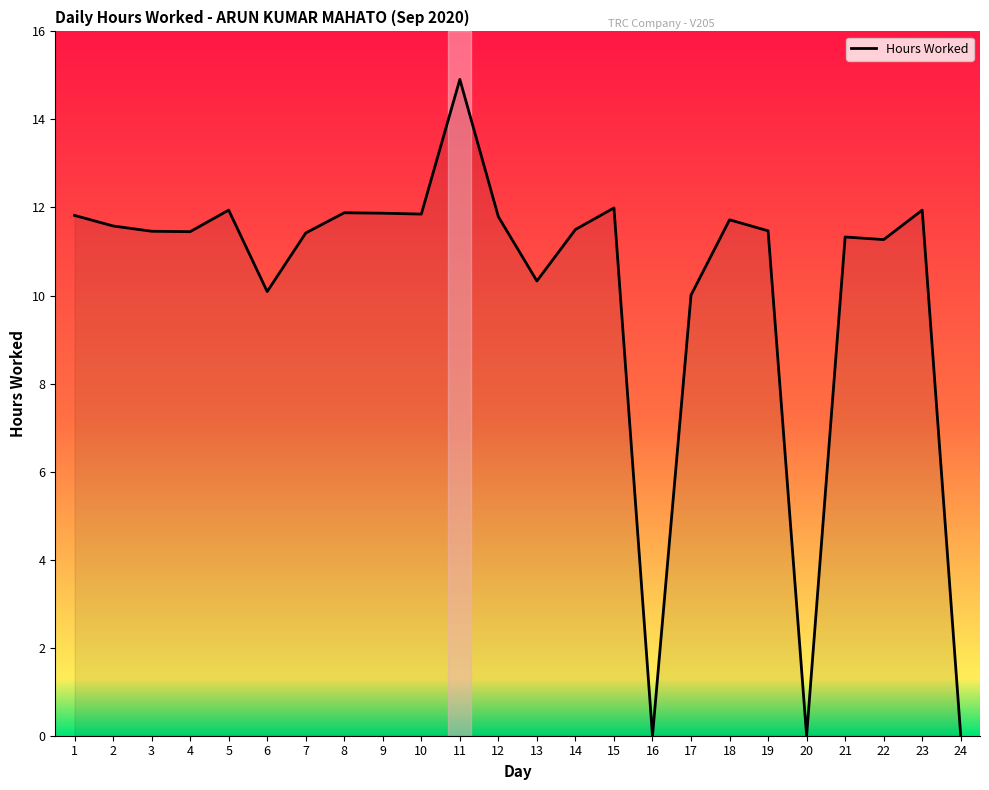

What is the difference between the values at 6 and 7?

1.3